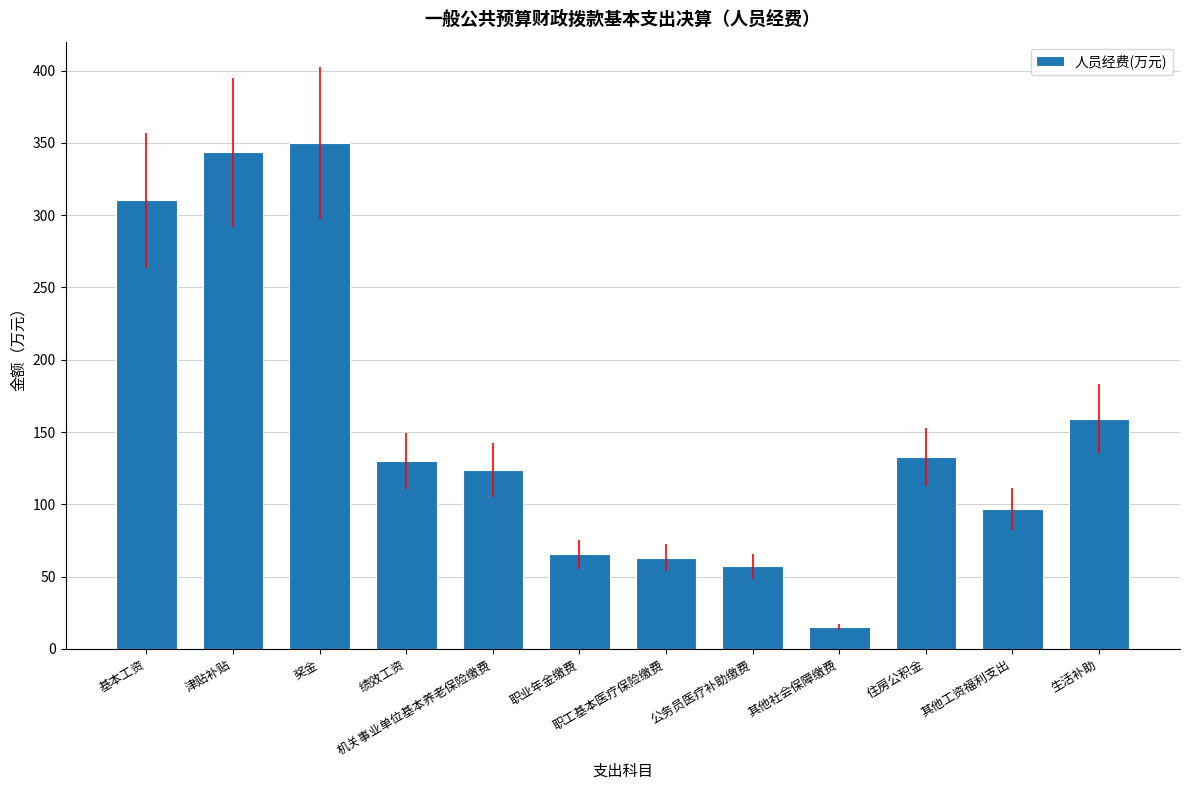

What is the value of the 7th bar from the left?

63.2